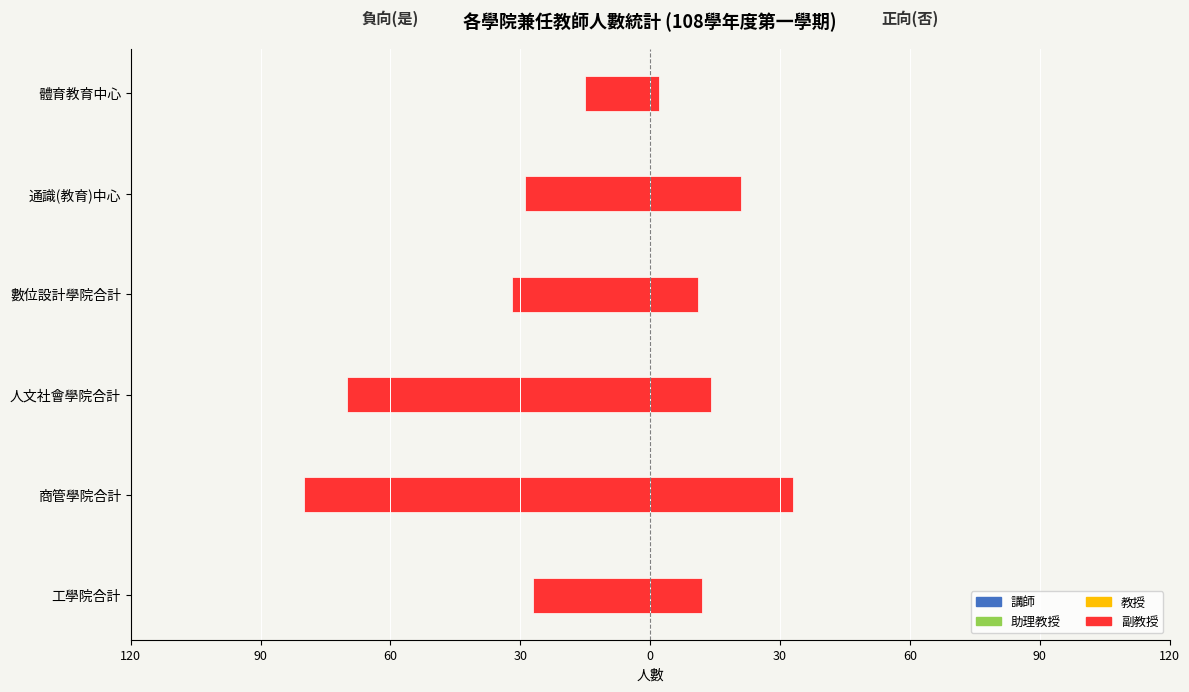

Are the bars horizontal?

Yes